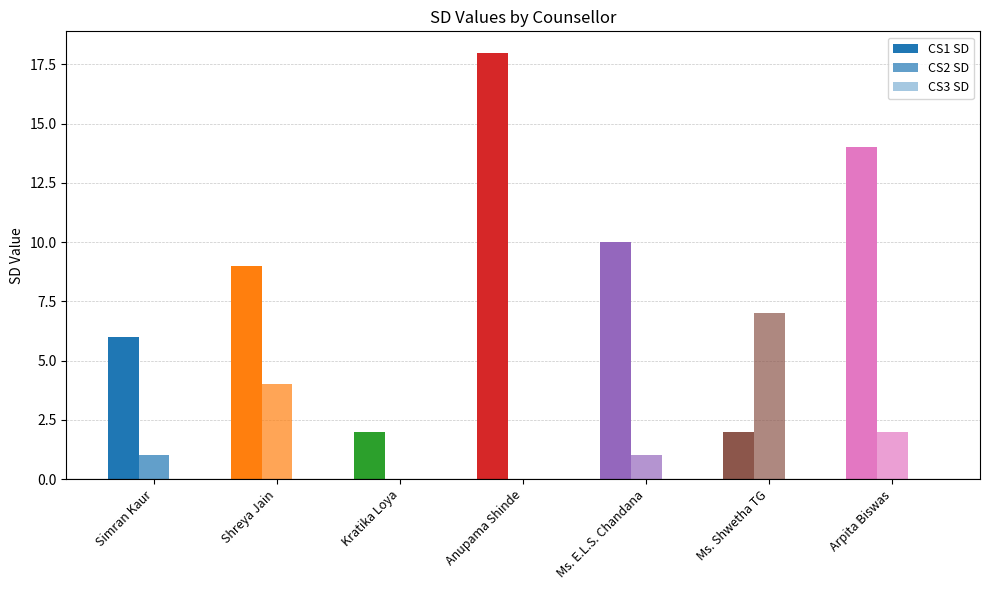

Reading left to right, list all the values displayed in this chart.

CS1 SD: 6	9	2	18	10	2	14
CS2 SD: 1	4	0	0	1	7	2
CS3 SD: 0	0	0	0	0	0	0